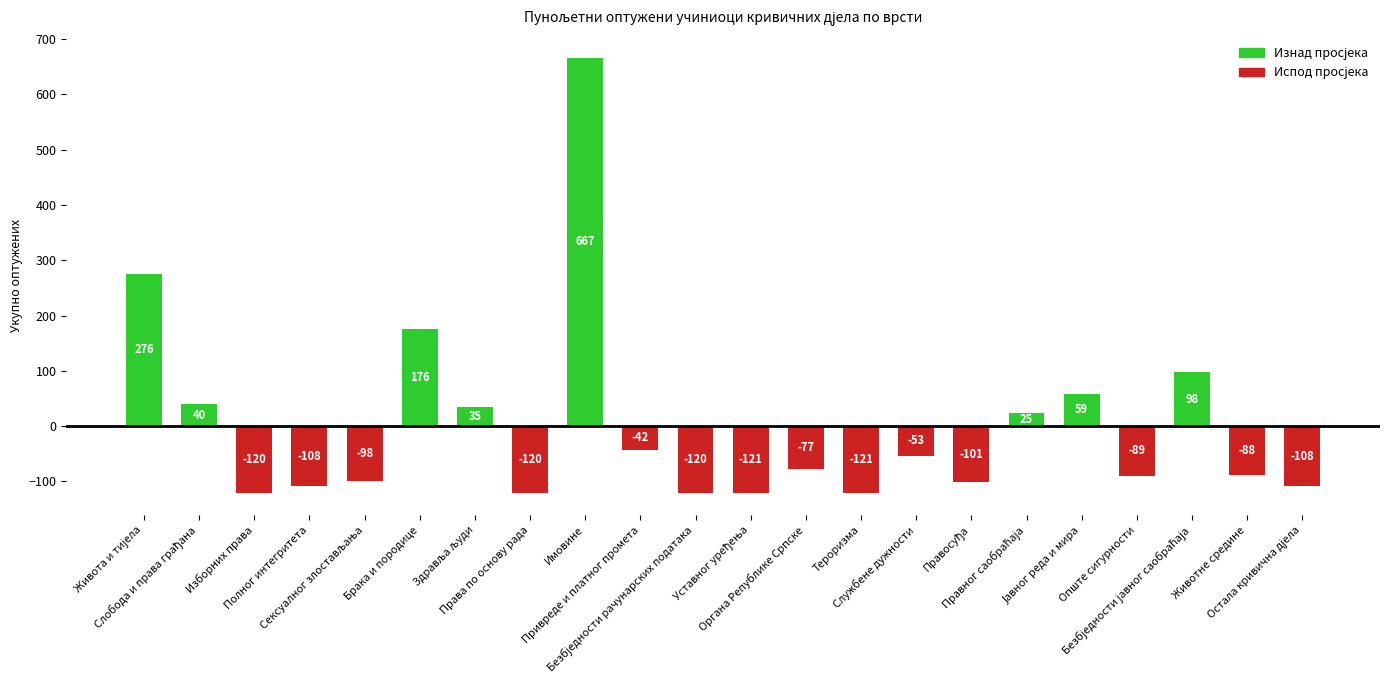

What is the greatest value displayed?

666.5